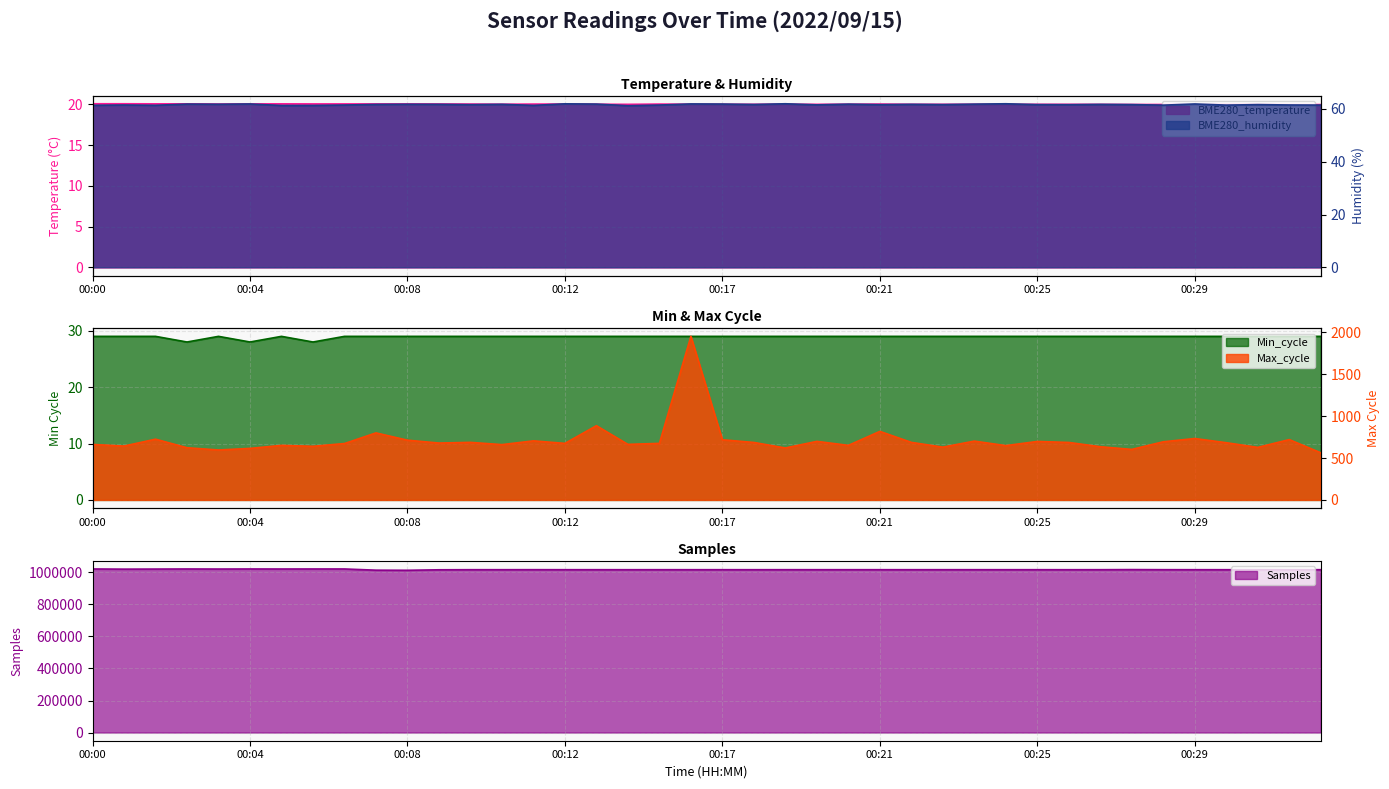

Is it true that Min_cycle equals 29.0 at 00:12?

True